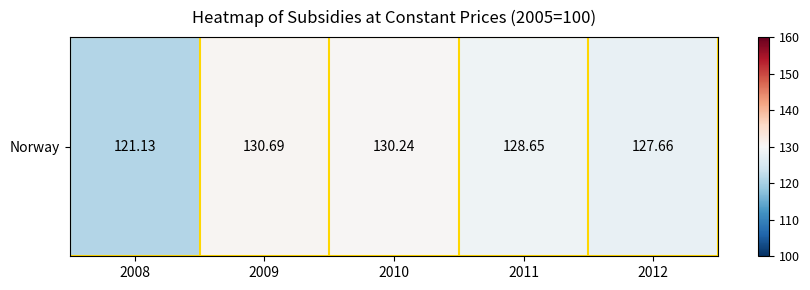

What is the difference between the maximum and second lowest values?

3.0